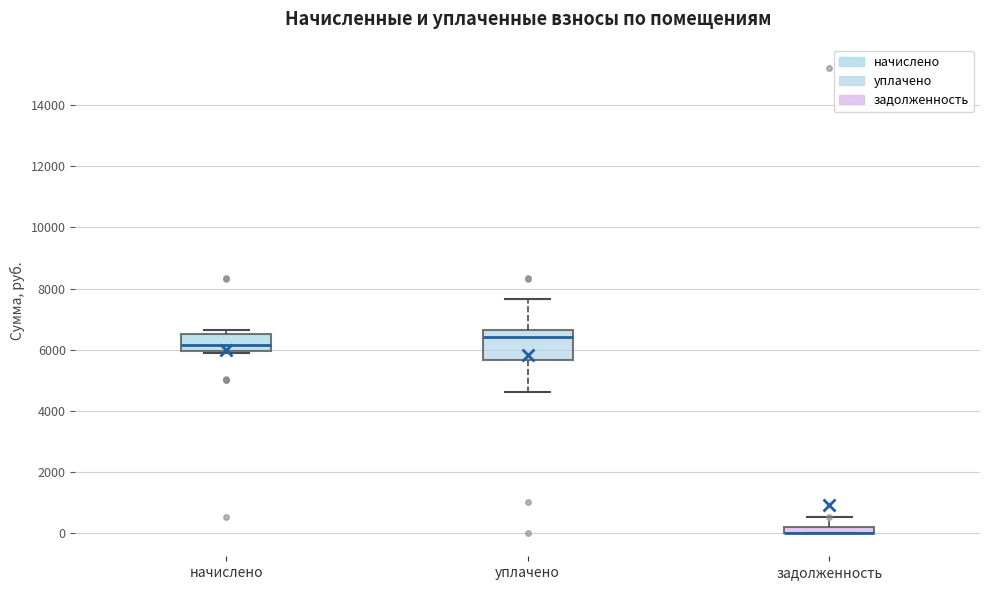

Which box is the tallest, from its lower edge to its upper edge?

уплачено